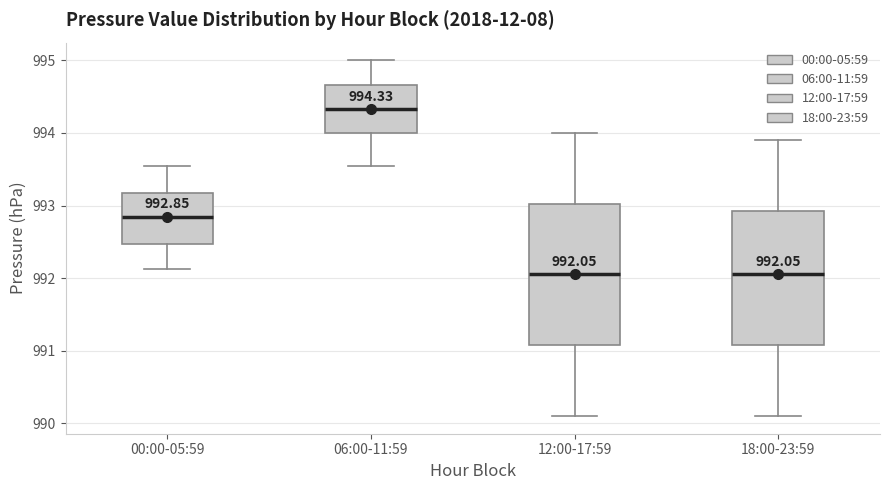

Comparing the boxes themselves (not the whiskers), which one is the tallest?

12:00-17:59